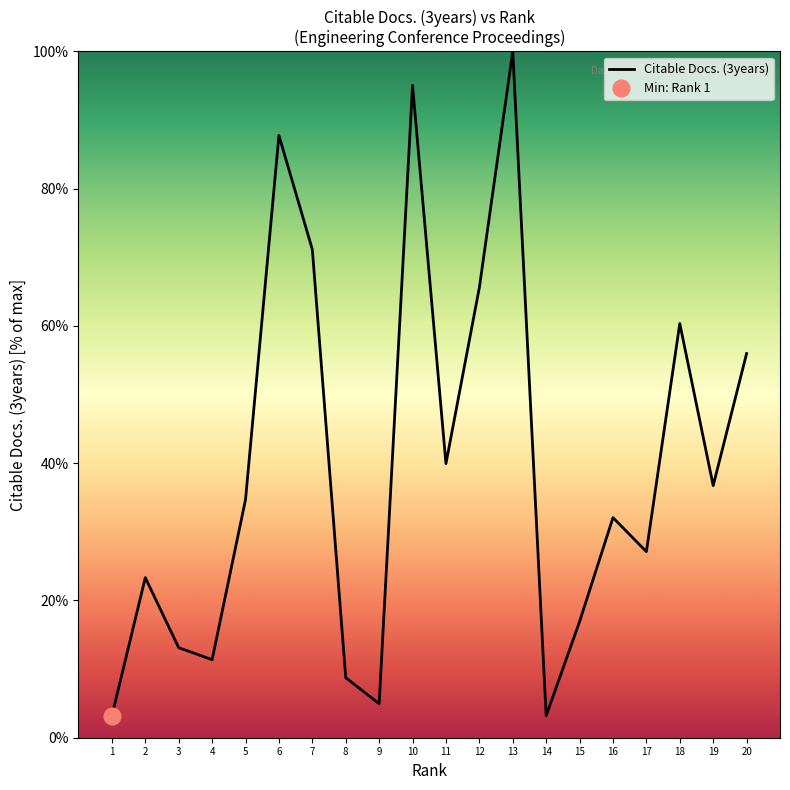

Reading left to right, extract all data points from this chart.

3.2	23.3	13.1	11.4	34.7	87.8	71.1	8.7	5.0	95.0	39.9	65.6	100.0	3.2	16.9	32.1	27.1	60.3	36.7	56.0